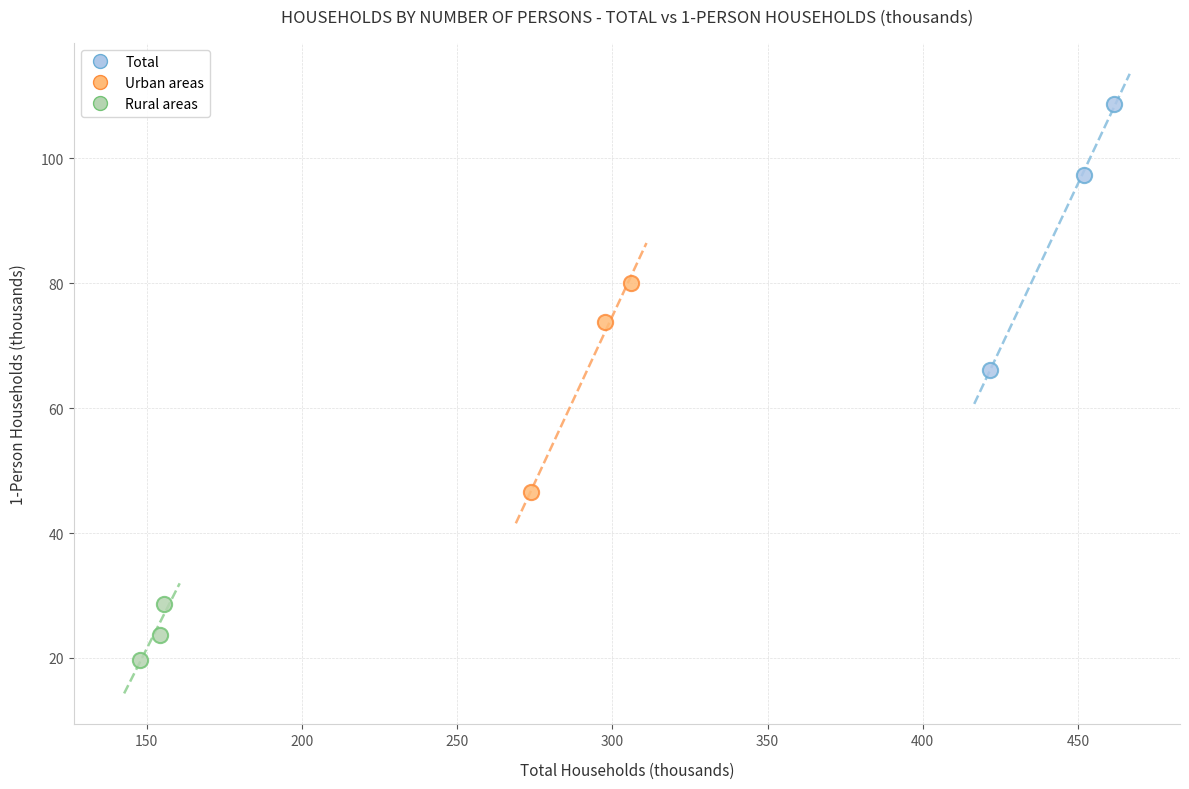

Which series reaches the minimum Y coordinate?

Rural areas